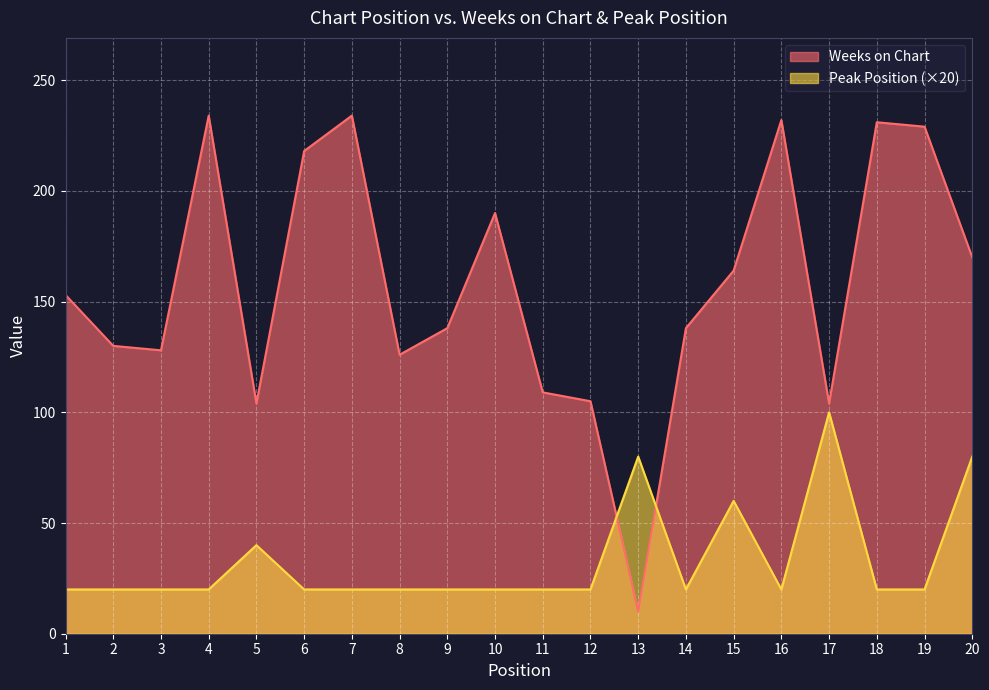

Which category has the highest value in the Peak Position series?

17